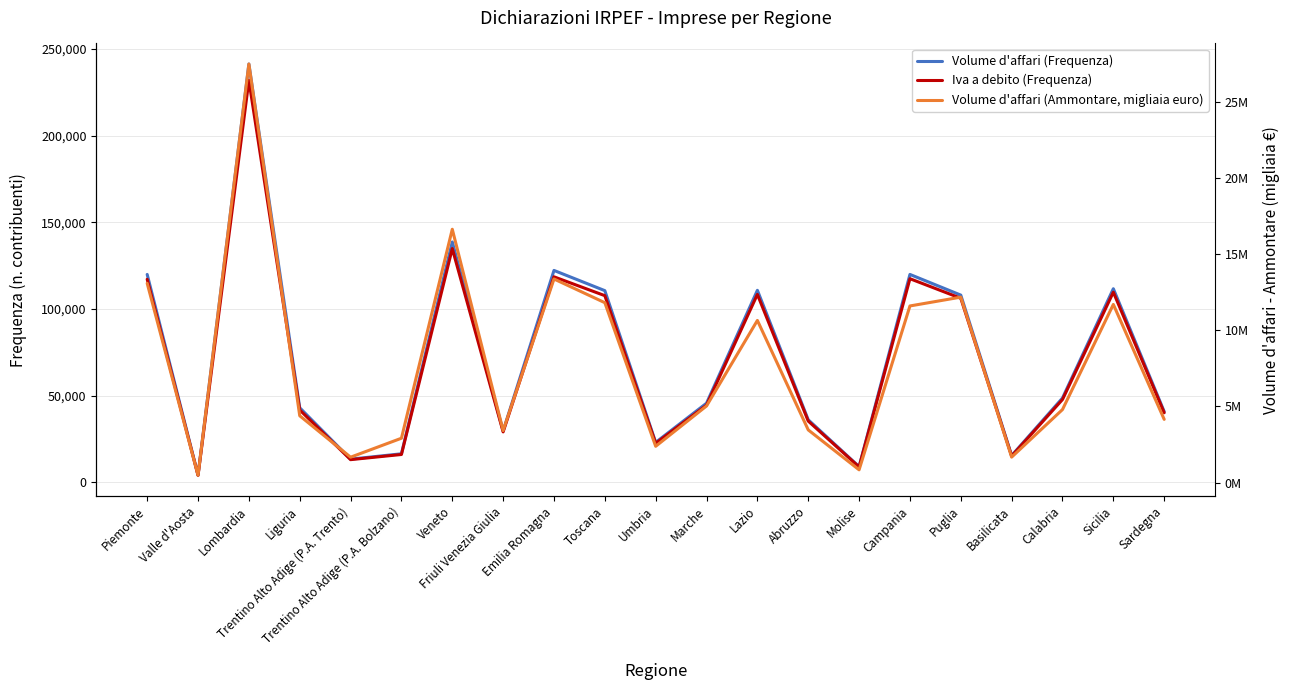

What is the value of the Volume d'affari (Ammontare, migliaia euro) point at the 21st from the left?

4151460